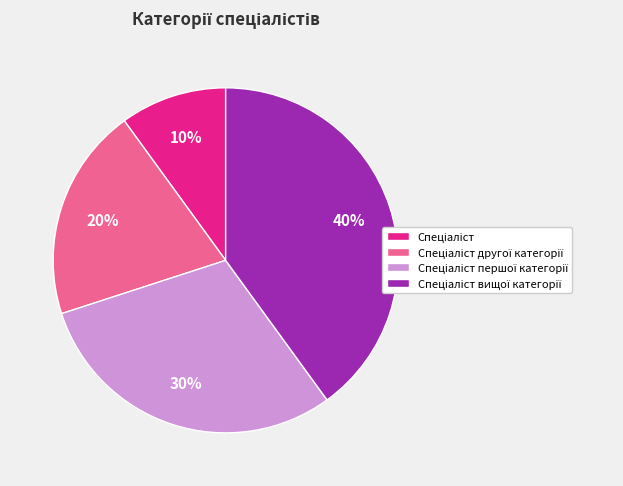

Is there a majority slice in this chart?

No